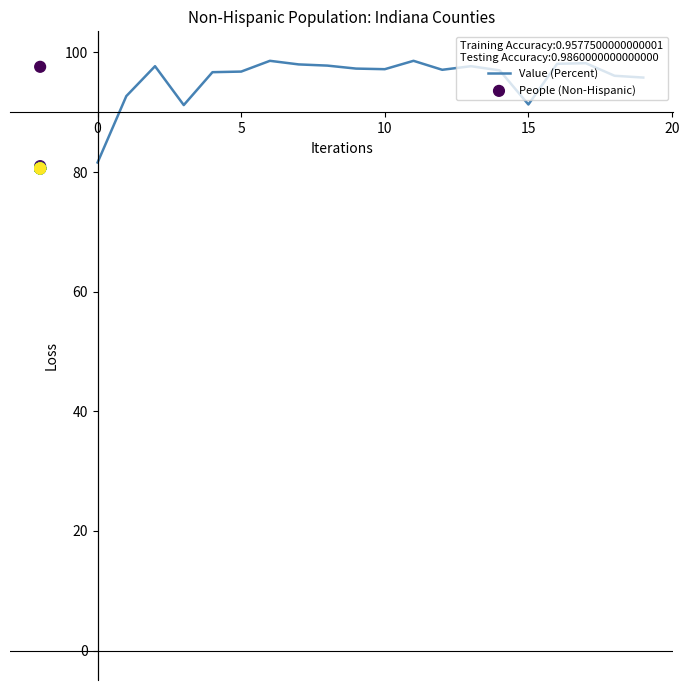

Which series reaches the minimum Y coordinate?

People (Non-Hispanic)